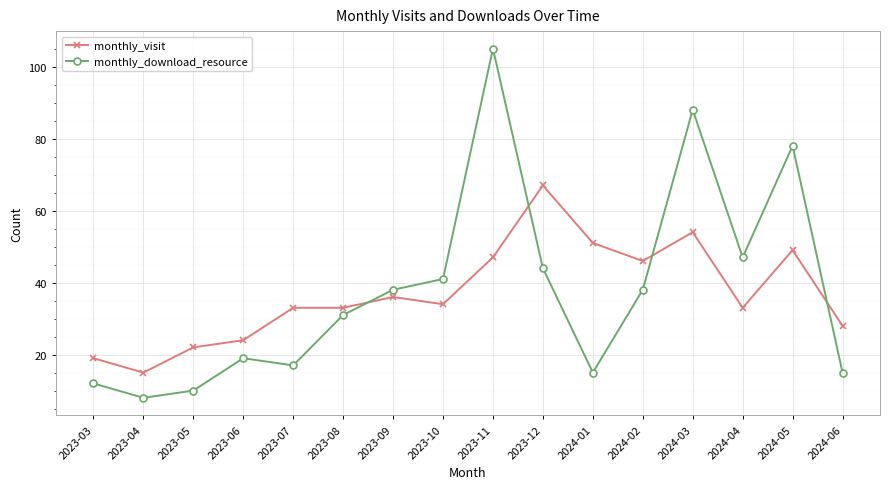

At which category does monthly_download_resource reach its first local peak?

2023-06